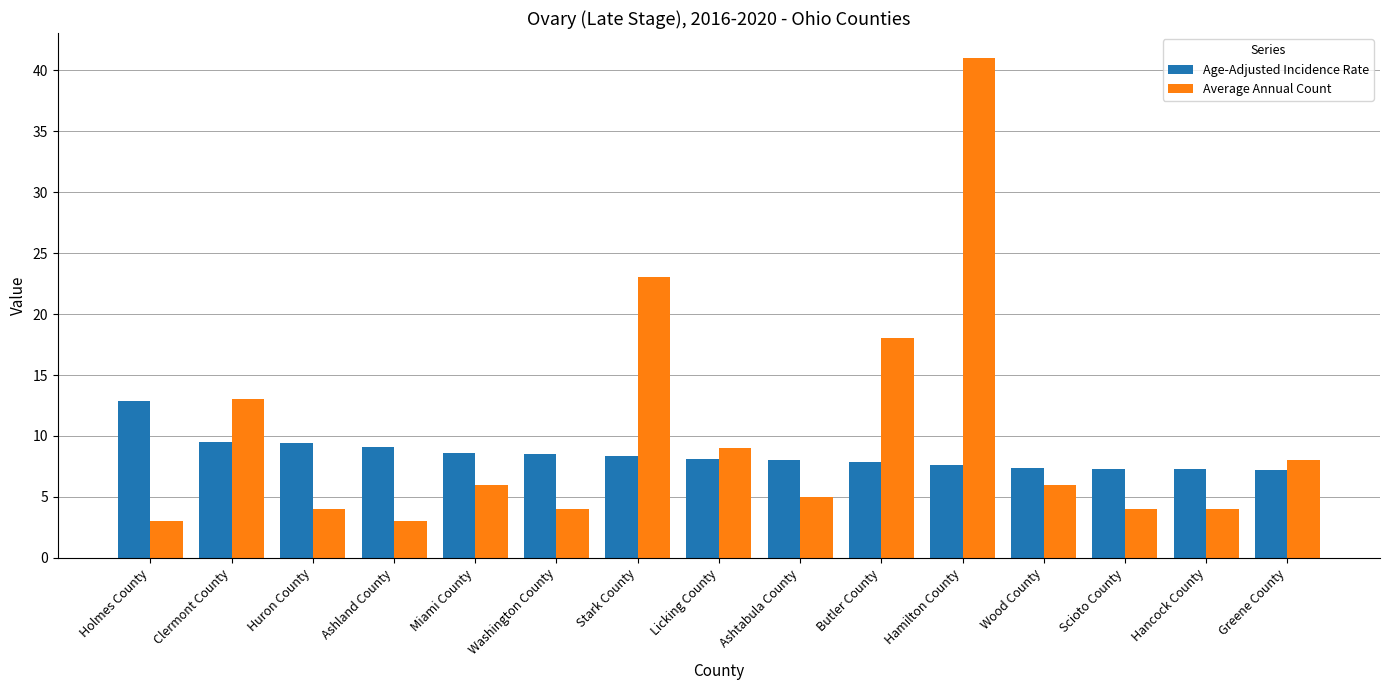

What value does the Average Annual Count series have at Ashland County?

3.0